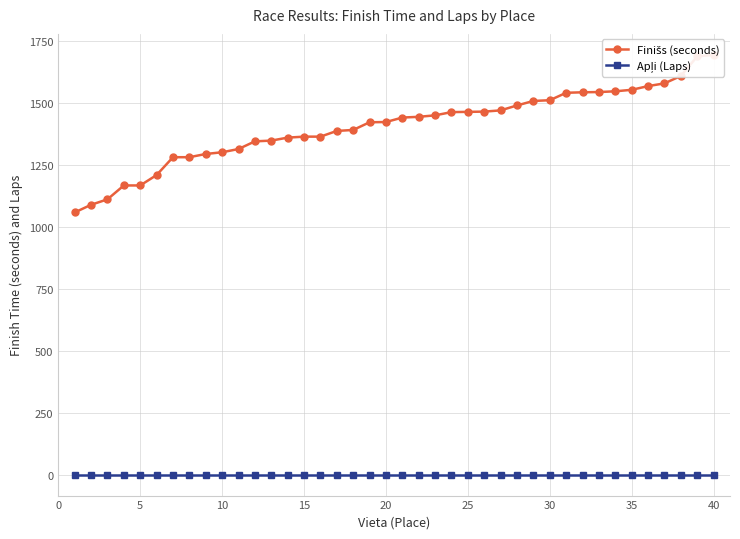

Rank the series by their average value, from lowest to highest.

Apļi (Laps), Finišs (seconds)